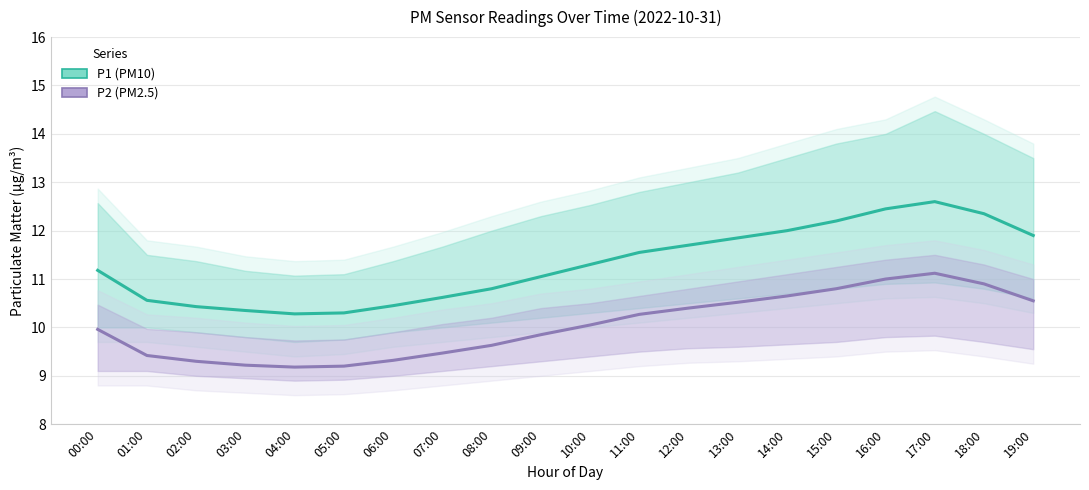

Where is the first local minimum for P1?

04:00